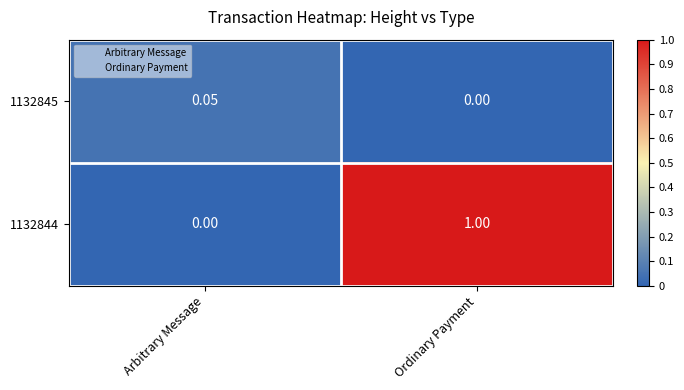

Rank the categories by 1132845 value from highest to lowest.

Arbitrary Message, Ordinary Payment